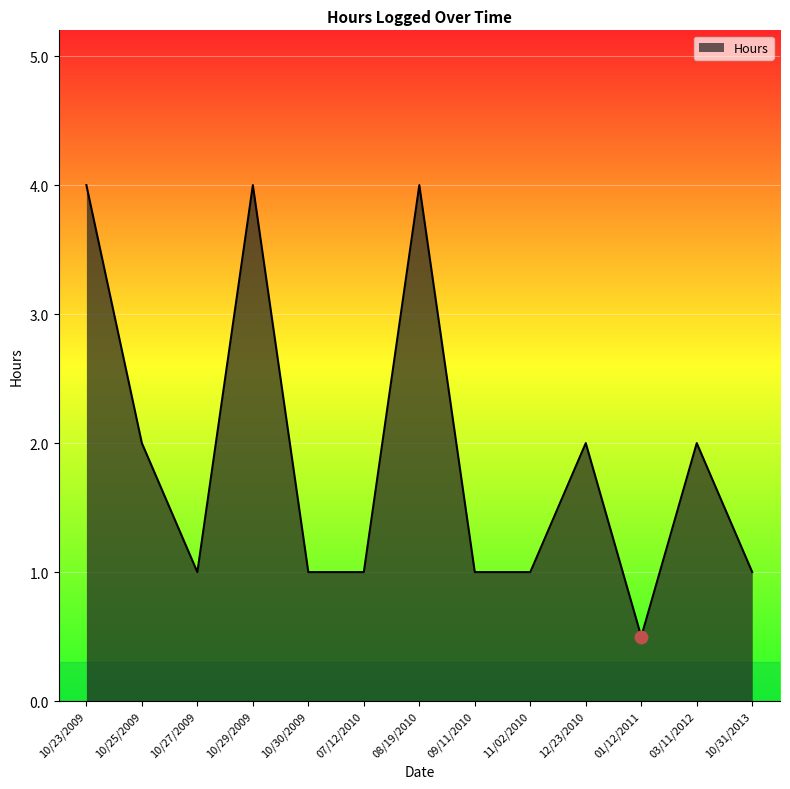

Approximately how many times larger is the value at 10/27/2009 compared to 03/11/2012?

0.5